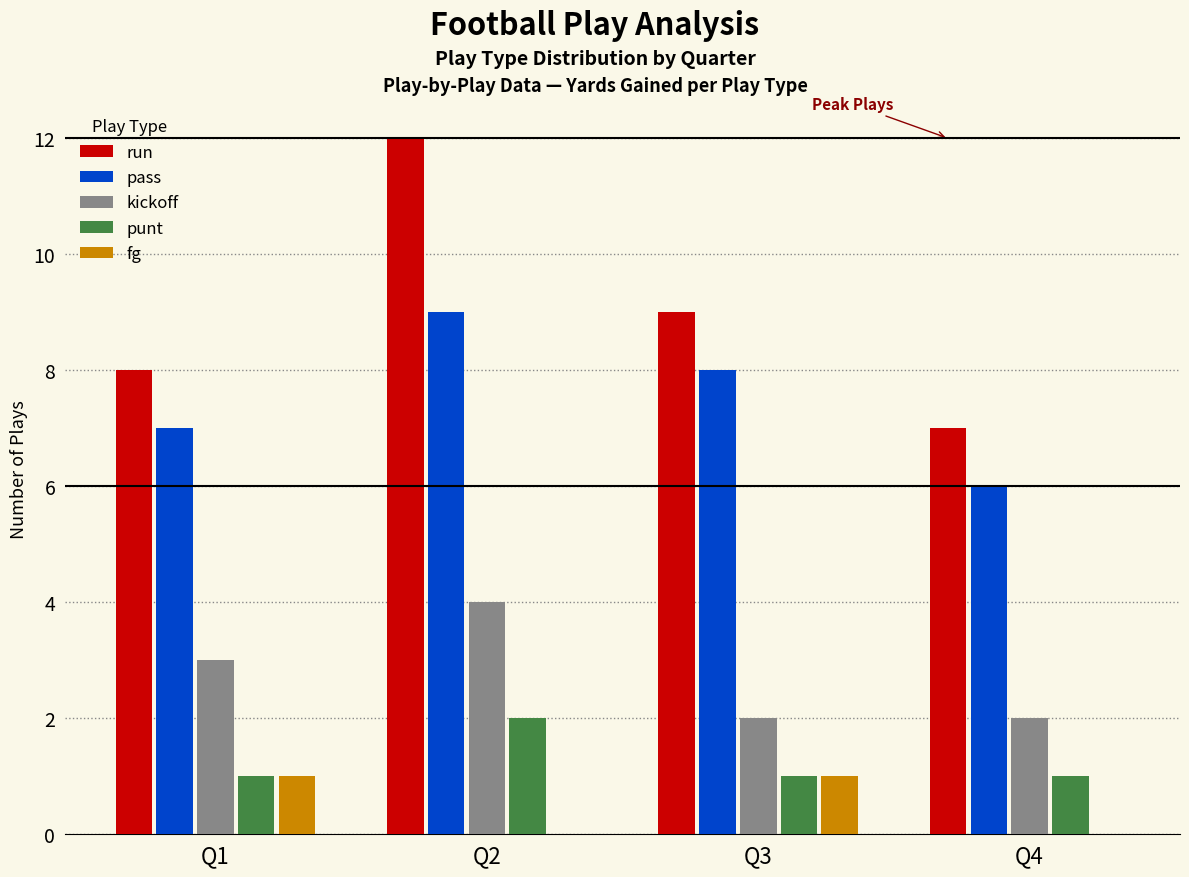

What are all the series names shown in the legend?

run, pass, kickoff, punt, fg